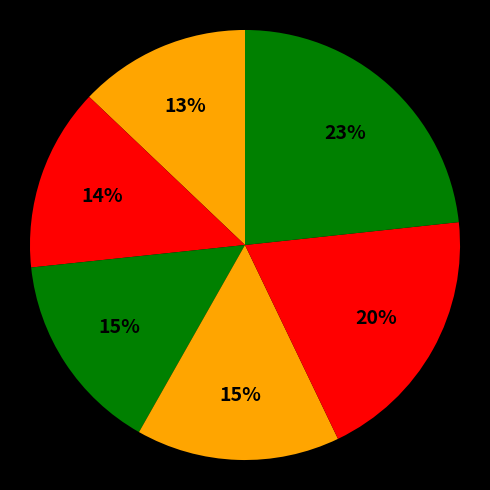

How many segments does this pie chart have?

6